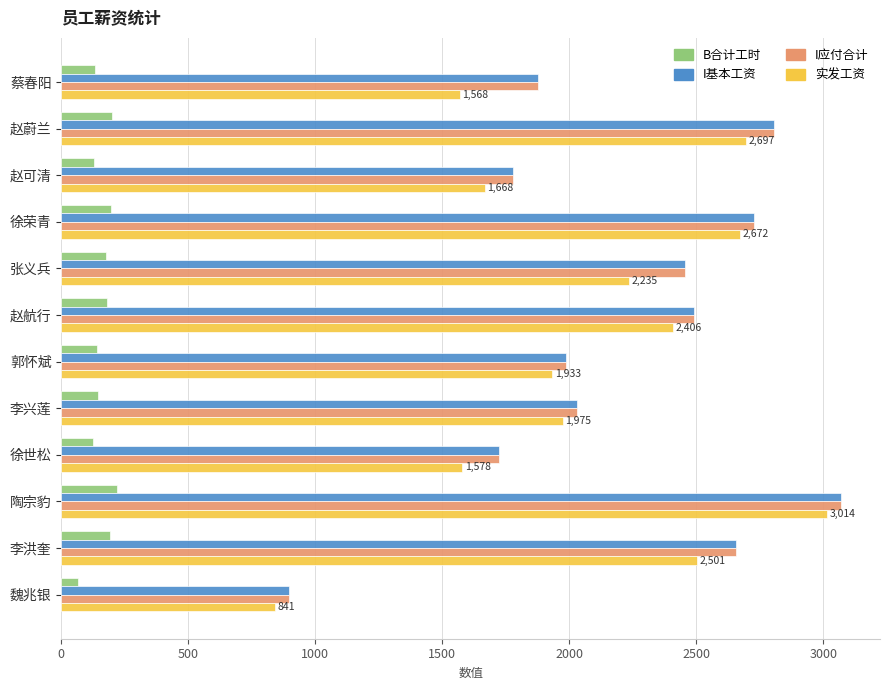

What is the difference between the maximum and second lowest values in the 实发工资 series?

1446.3